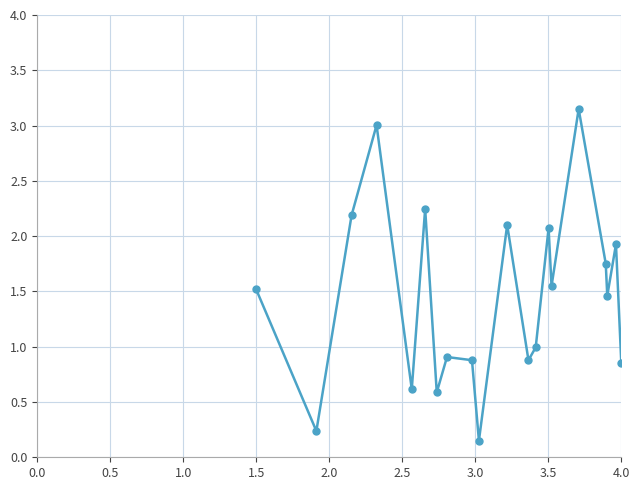

What is the value of the 9th point from the left?

0.9